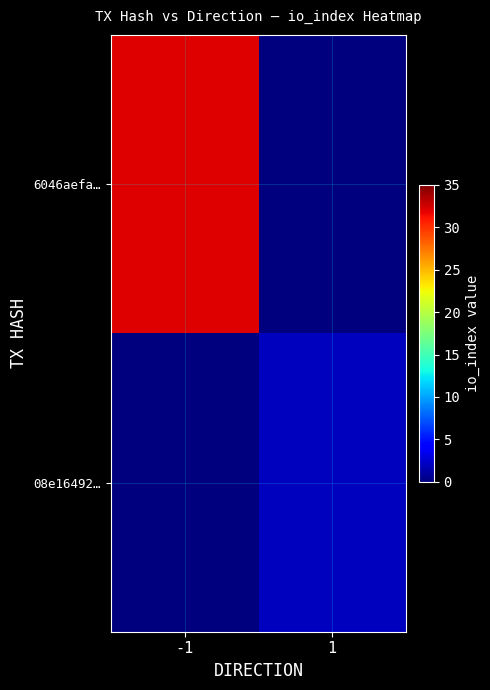

Reading left to right, what are all the values shown in this chart?

6046aefa…: -1=32	1=0
08e16492…: -1=0	1=2